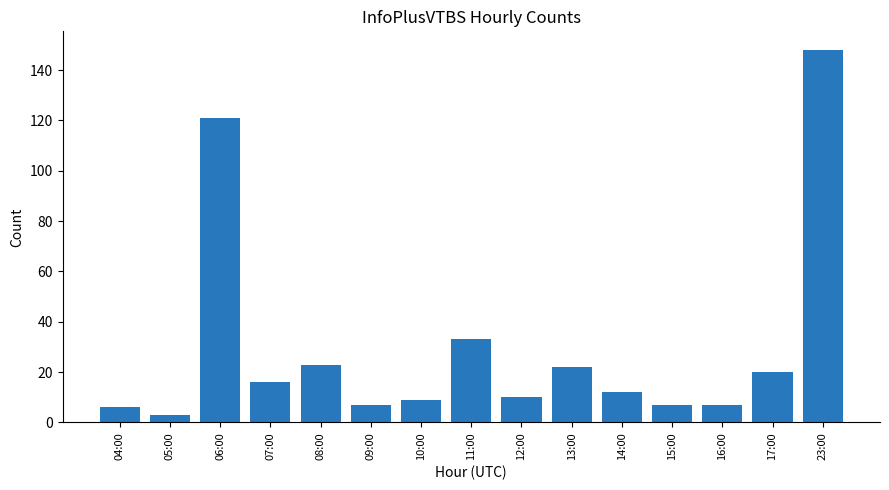

The chart shows a value of 2 at 09:00. True or false?

False